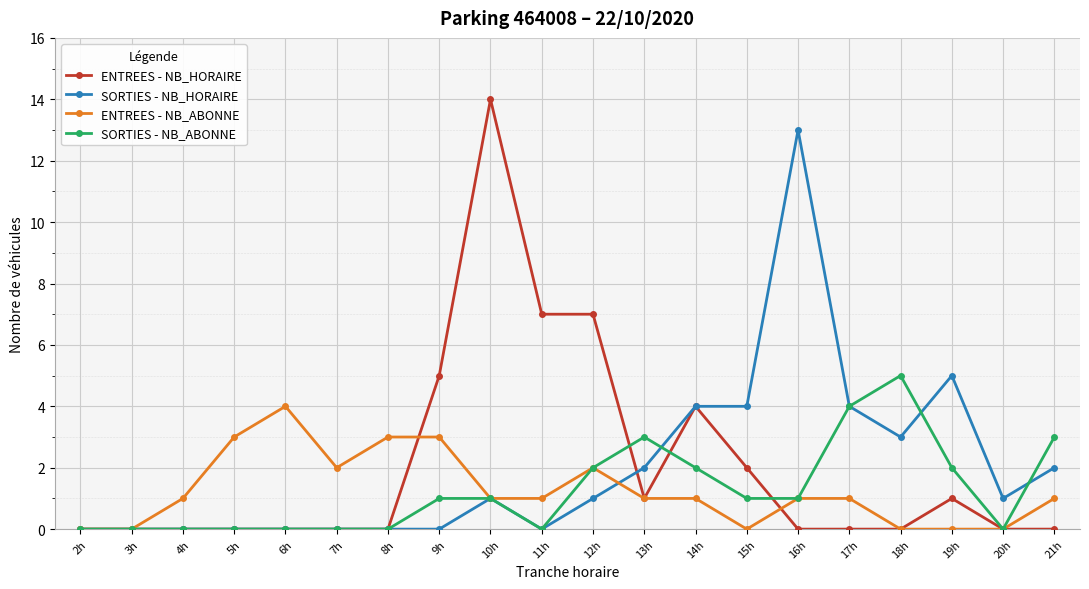

Reading left to right, list all the values displayed in this chart.

ENTREES - NB_HORAIRE: 2h=0	3h=0	4h=0	5h=0	6h=0	7h=0	8h=0	9h=5	10h=14	11h=7	12h=7	13h=1	14h=4	15h=2	16h=0	17h=0	18h=0	19h=1	20h=0	21h=0
SORTIES - NB_HORAIRE: 2h=0	3h=0	4h=0	5h=0	6h=0	7h=0	8h=0	9h=0	10h=1	11h=0	12h=1	13h=2	14h=4	15h=4	16h=13	17h=4	18h=3	19h=5	20h=1	21h=2
ENTREES - NB_ABONNE: 2h=0	3h=0	4h=1	5h=3	6h=4	7h=2	8h=3	9h=3	10h=1	11h=1	12h=2	13h=1	14h=1	15h=0	16h=1	17h=1	18h=0	19h=0	20h=0	21h=1
SORTIES - NB_ABONNE: 2h=0	3h=0	4h=0	5h=0	6h=0	7h=0	8h=0	9h=1	10h=1	11h=0	12h=2	13h=3	14h=2	15h=1	16h=1	17h=4	18h=5	19h=2	20h=0	21h=3